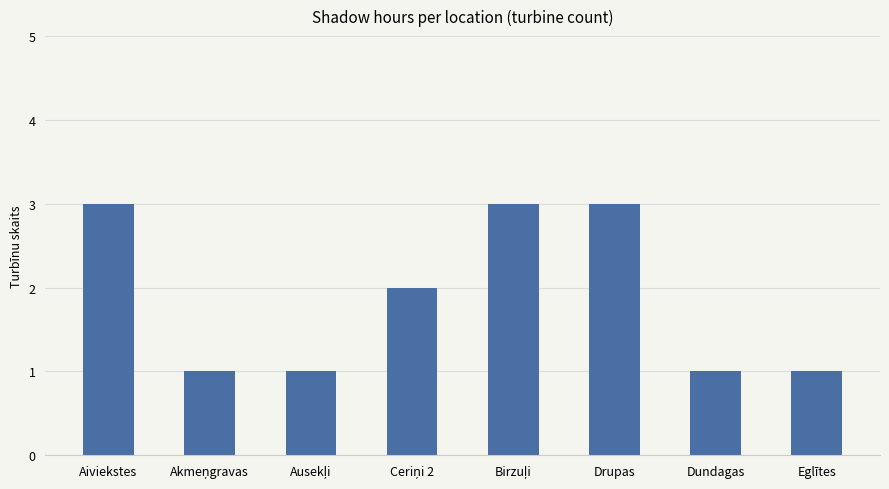

True or false: the data shows 2 at Eglītes.

False